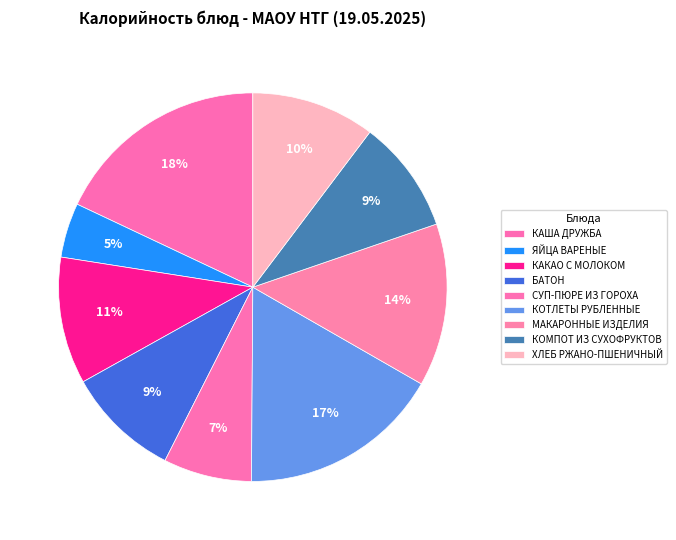

Count the number of slices in the pie.

9